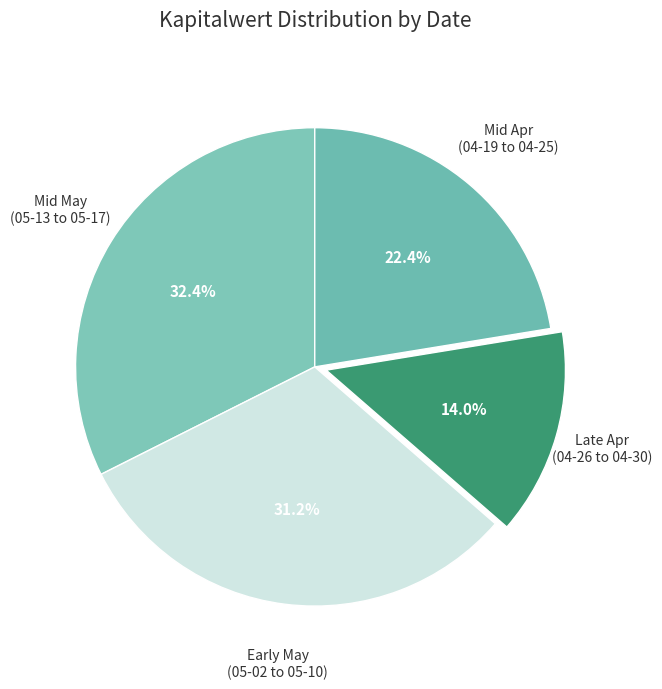

Which category has the biggest portion of the pie?

Mid May (05-13 to 05-17)